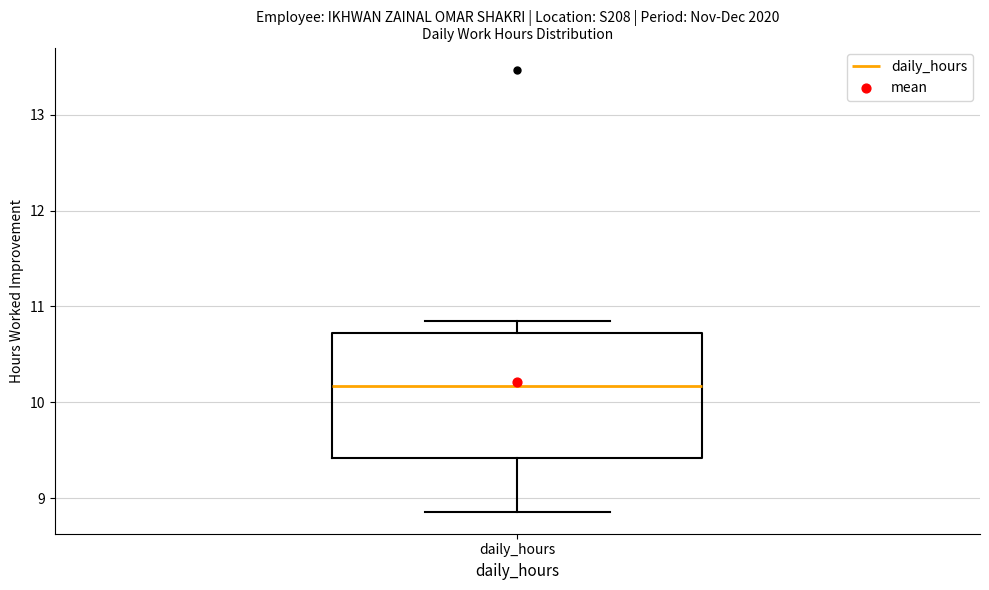

Read this box plot against the y-axis: the position of the median line, the range covered by the box, and the ends of both whiskers. The values are not printed on the chart, so give them approximately, as read against the axis.

median 10.2, box 9.4 to 10.7, whiskers 8.9 to 10.9